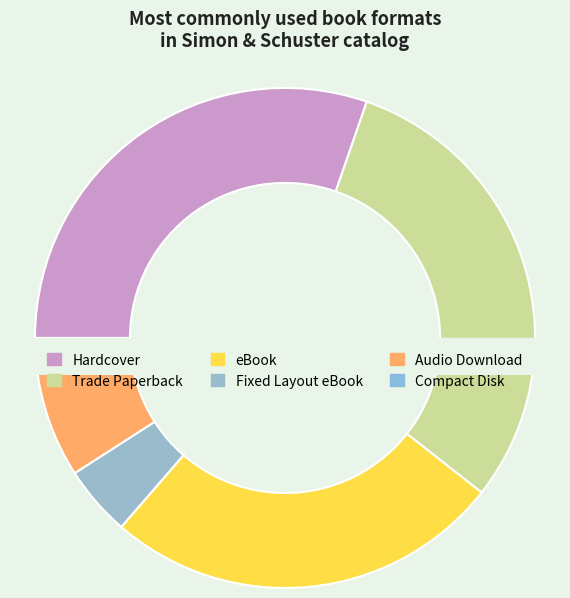

To the nearest percent, what is the difference between the largest and smallest slice percentages?

29%